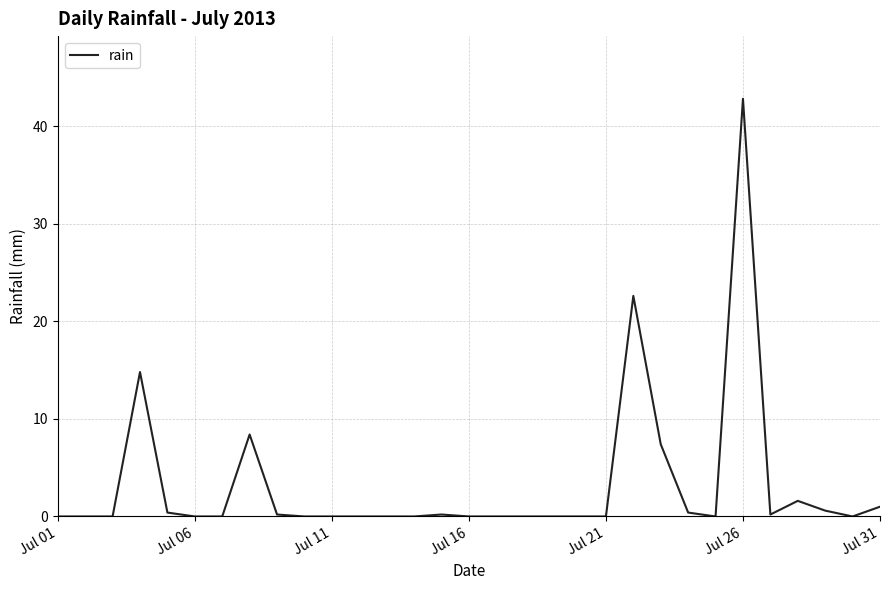

What is the maximum value shown in the chart?

42.8